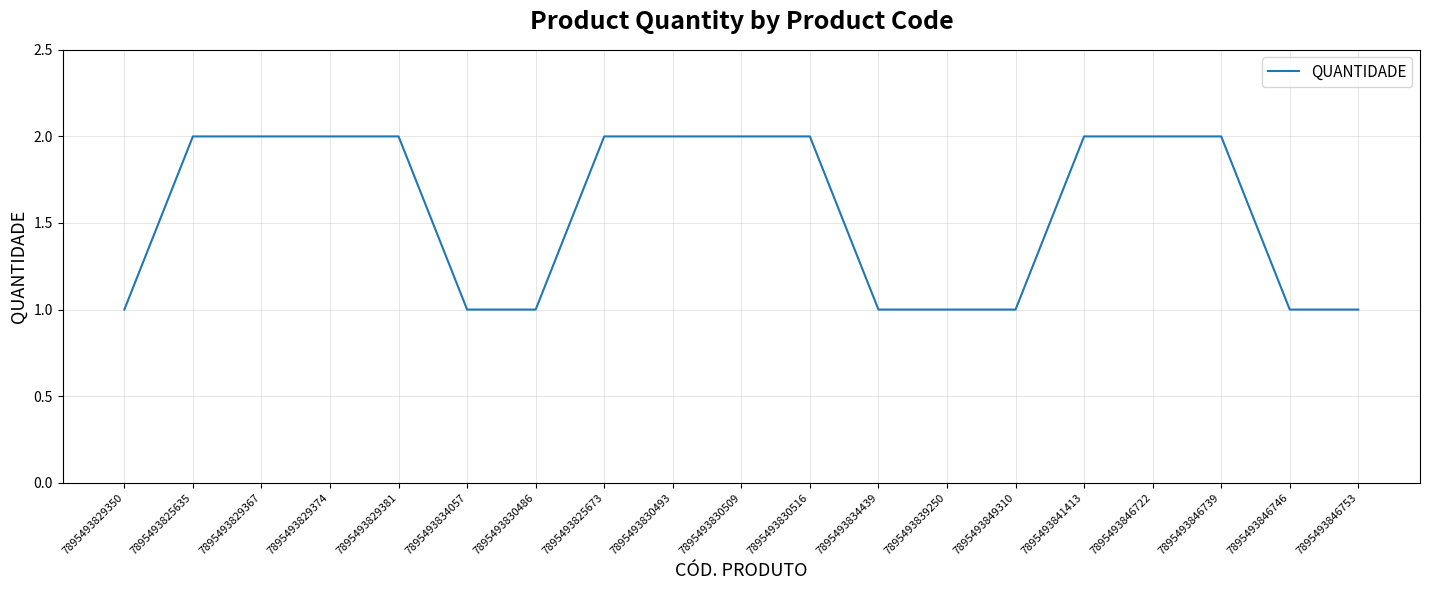

The chart shows a value of 2 at 7895493825635. True or false?

True